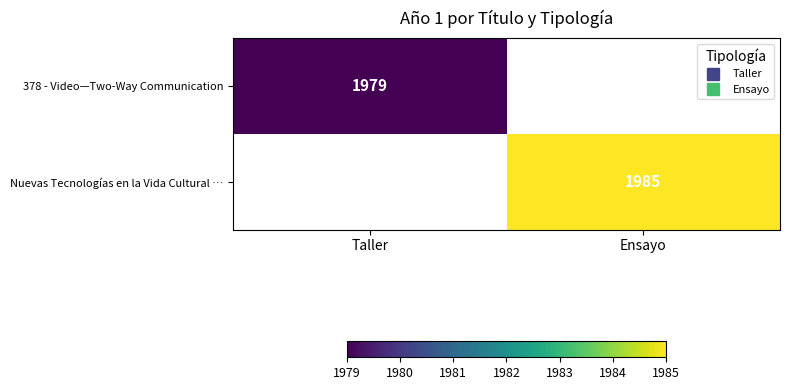

What is the highest value of the 378 - Video—Two-Way Communication series?

1979.0